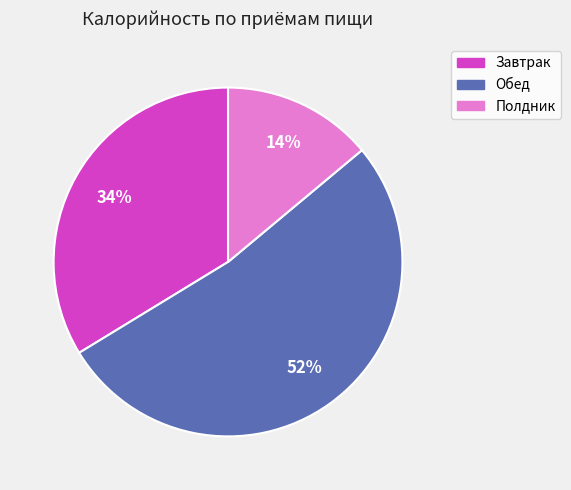

Which slice is the smallest?

Полдник